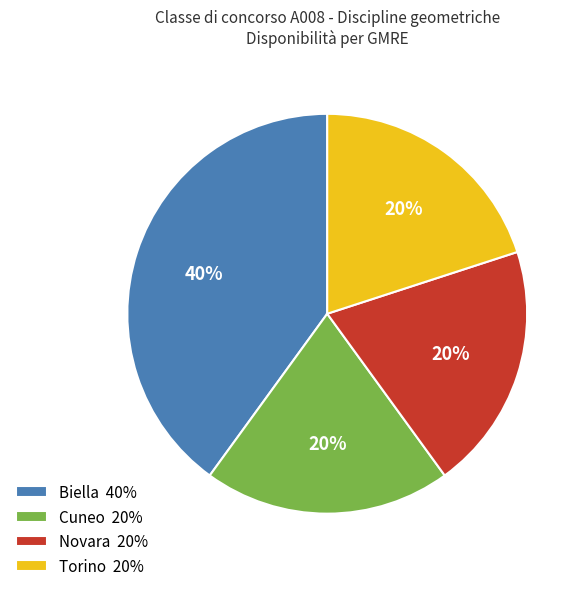

What is the ratio of the value at Cuneo to the value at Biella?

0.5